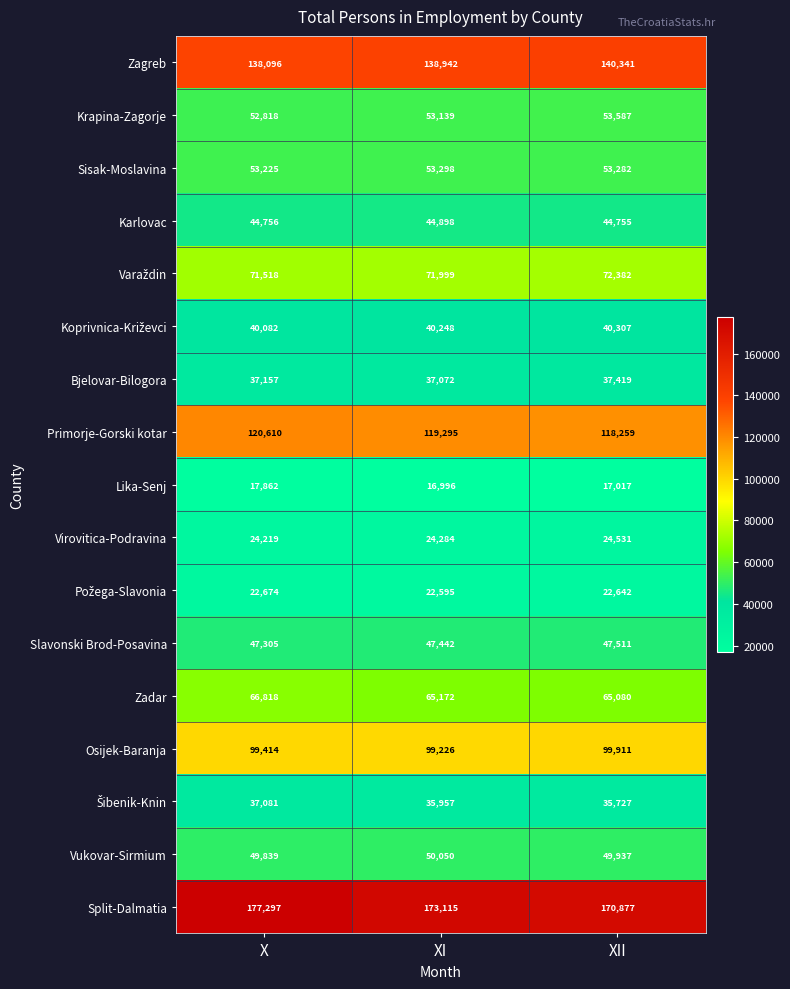

Rank the categories by Zagreb value from highest to lowest.

XII, XI, X